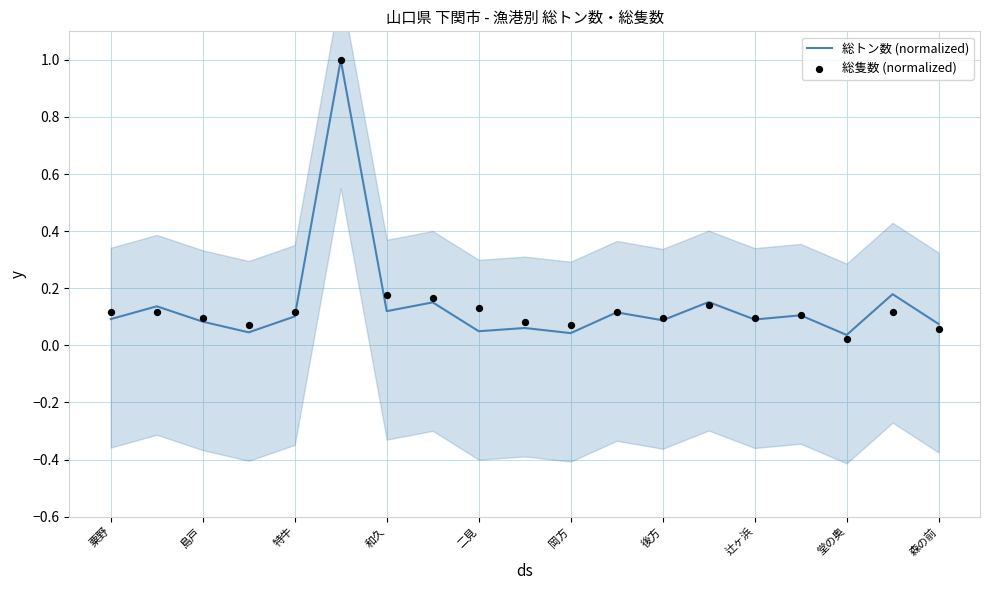

Which series has the widest spread of Y values?

総隻数 (normalized)